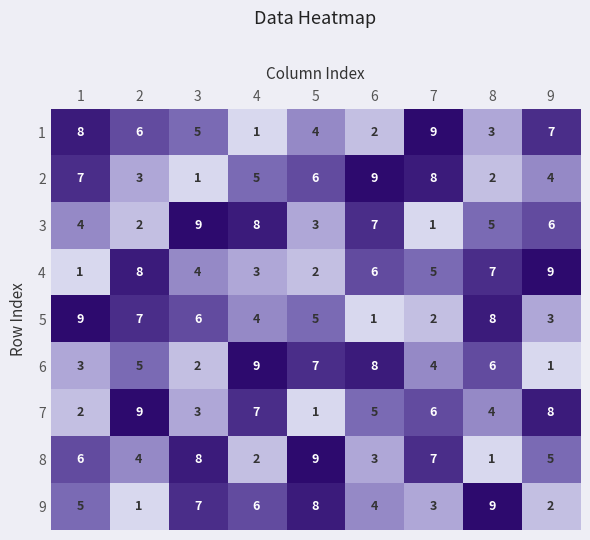

What is the total value across all series at 1?

45